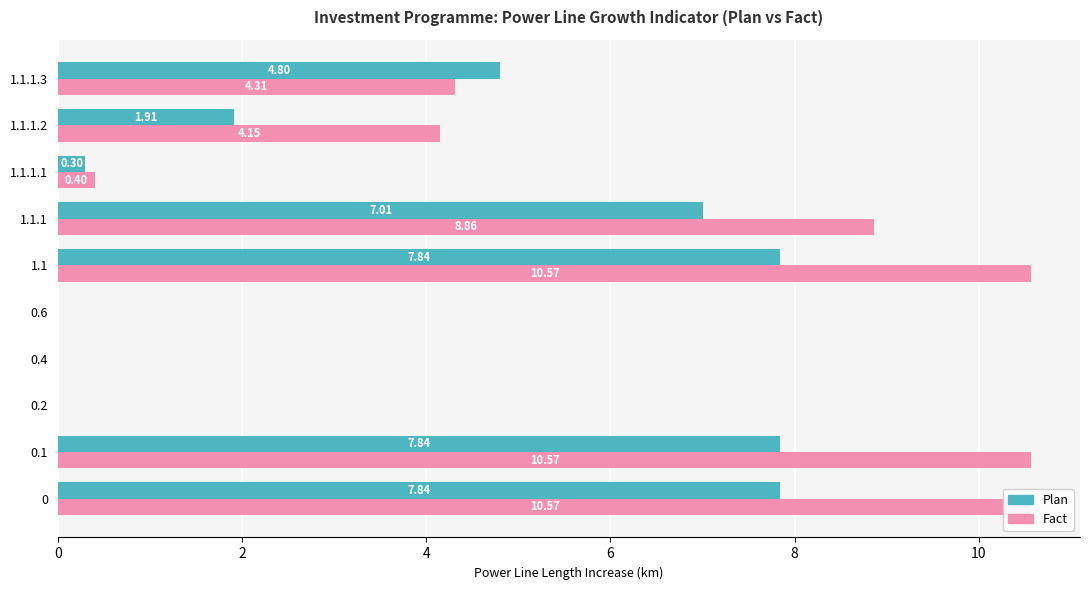

How many data points does each series have?

10